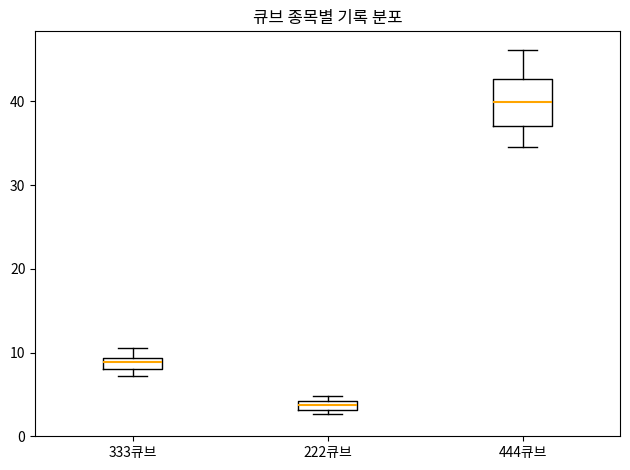

Which box is the tallest, from its lower edge to its upper edge?

444큐브